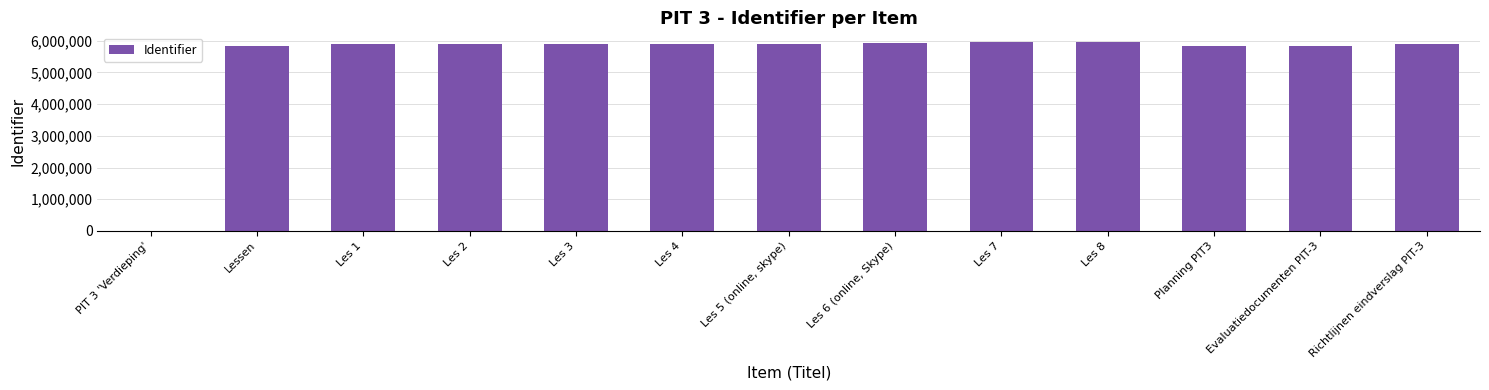

What is the change in value from Les 2 to Planning PIT3?

-66093